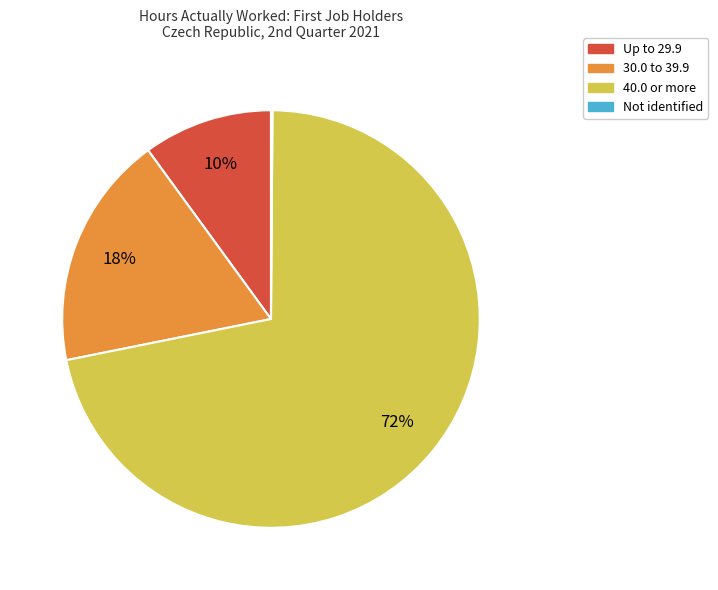

Which slice is the largest?

40.0 or more